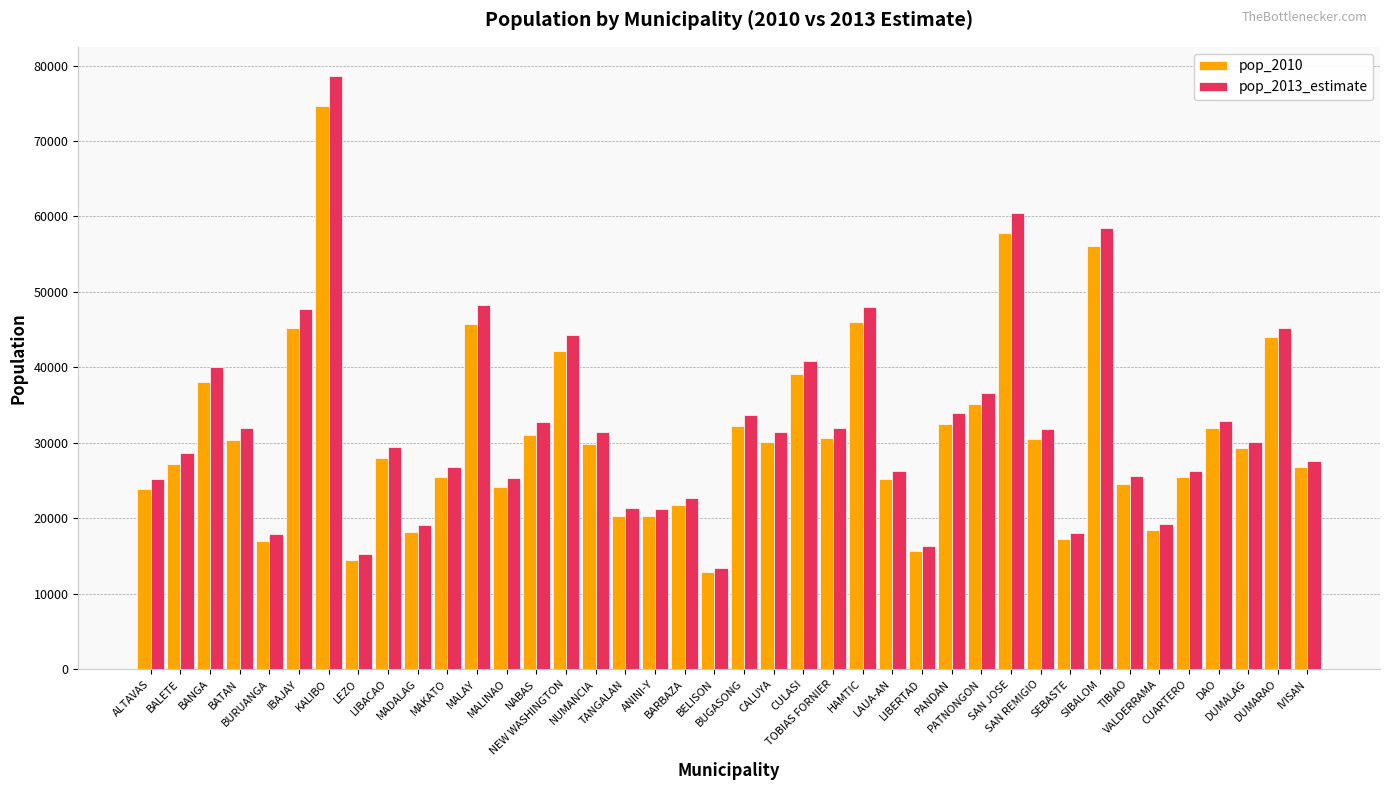

Where is pop_2010 nearest to the value 43713?

DUMARAO